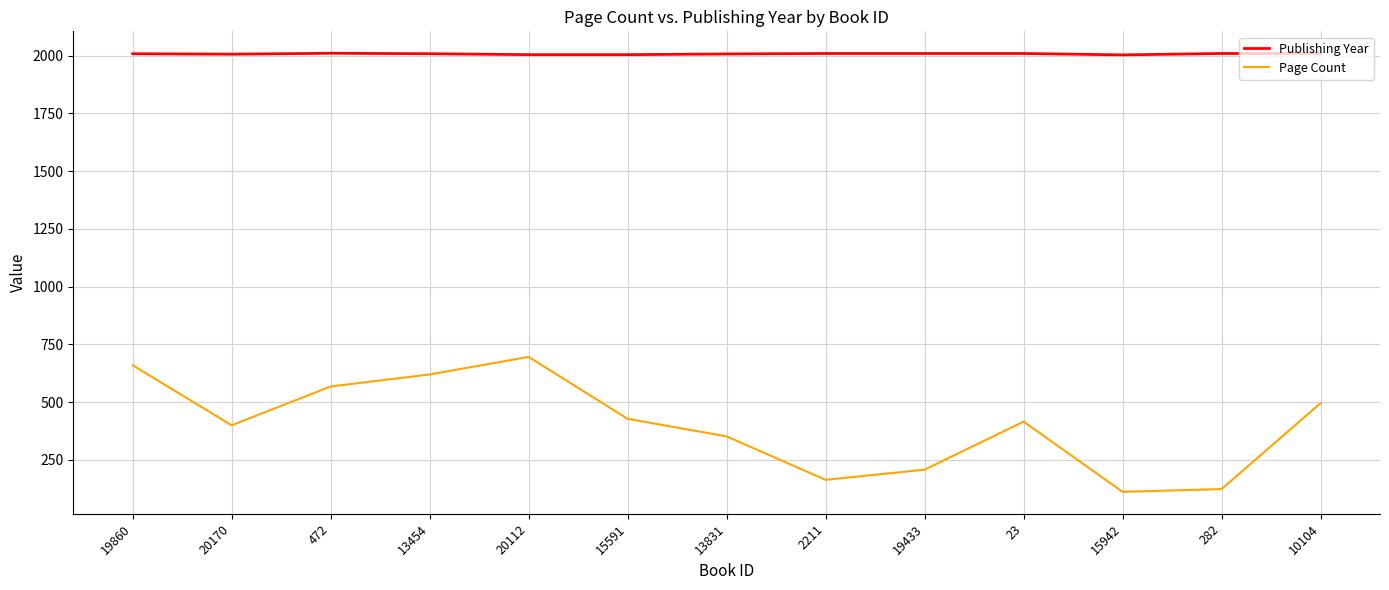

True or false: Page Count has a value of 291 at 19433.

False